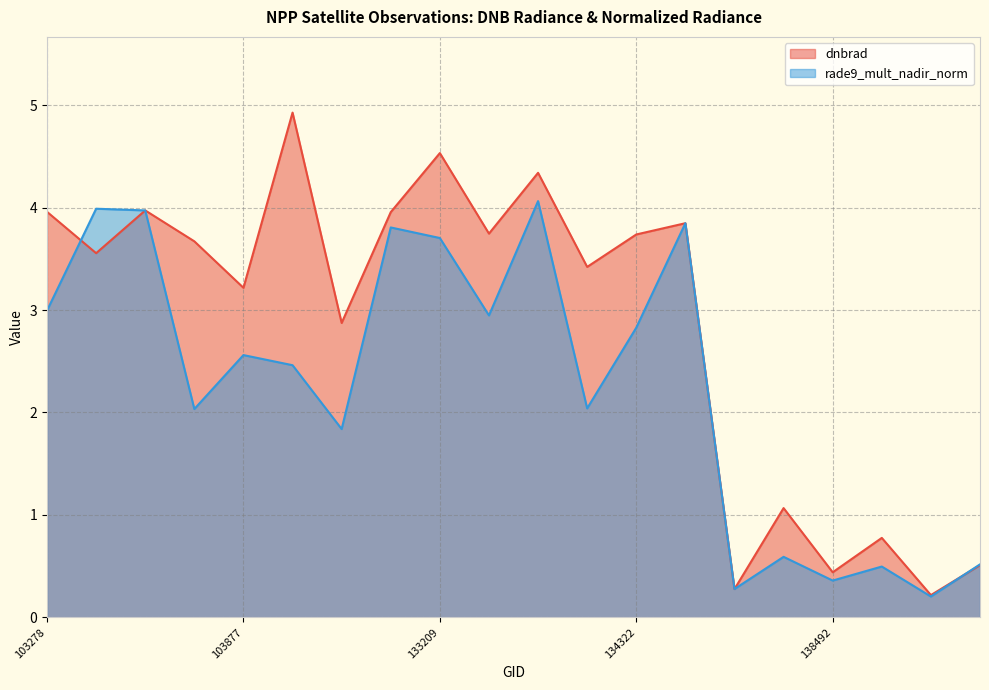

How many lines are shown in the chart?

2